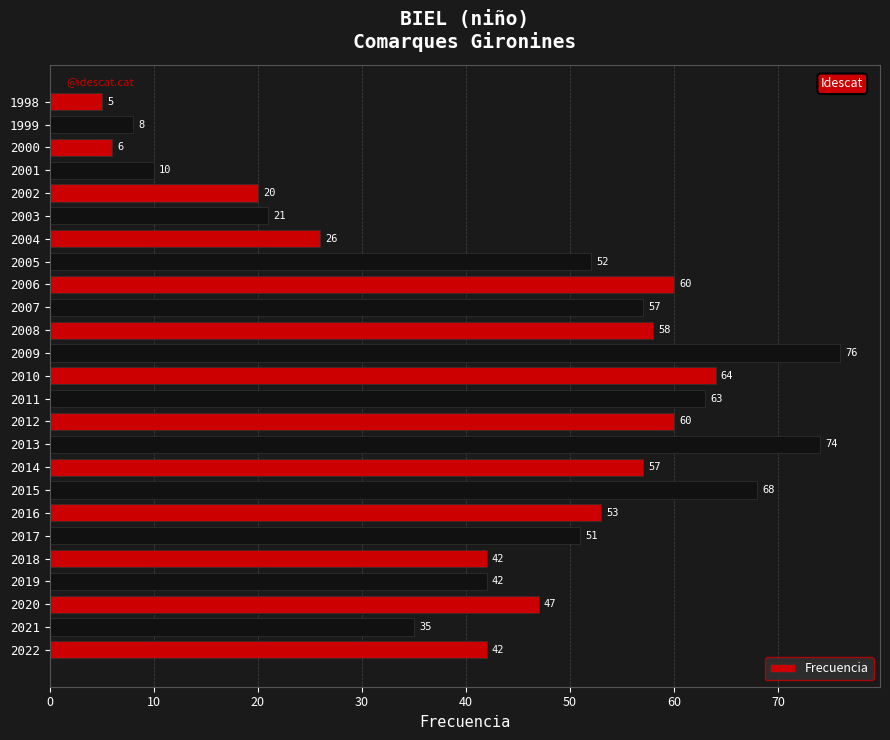

How many values are below 51?

12